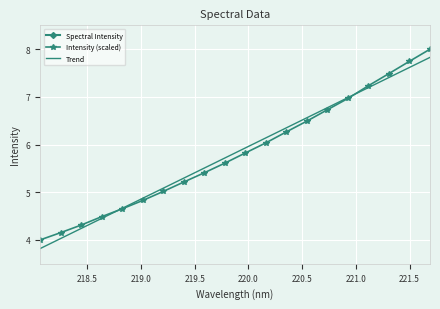

Between 219.5 and 221.5, which series saw the biggest shift?

Spectral Intensity